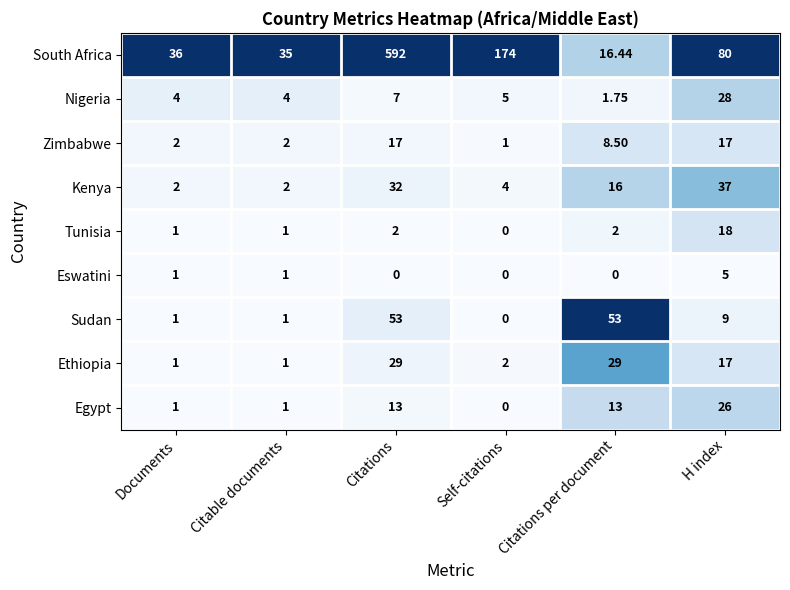

Between Citations and H index, which series saw the biggest shift?

South Africa